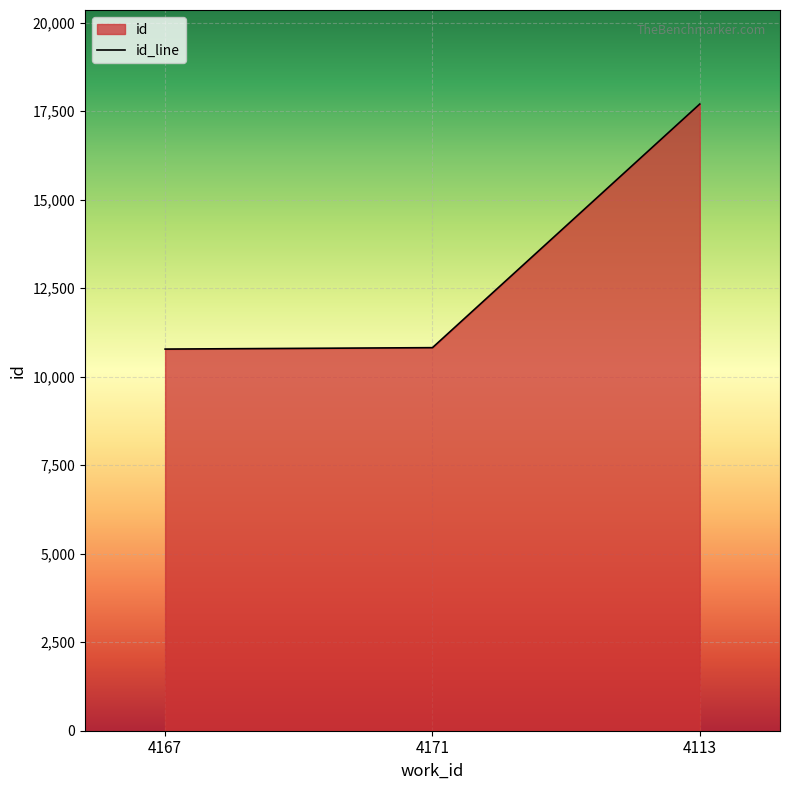

Reading right to left, what are all the values shown in this chart?

17704	10821	10781